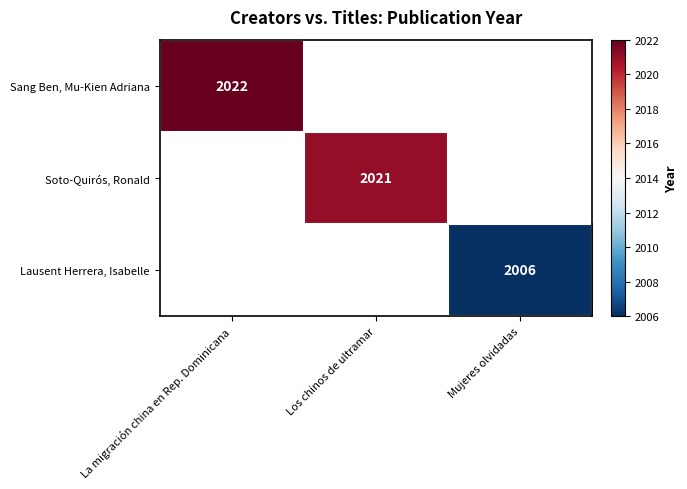

Which category has the highest value across all series?

La migración china en Rep. Dominicana